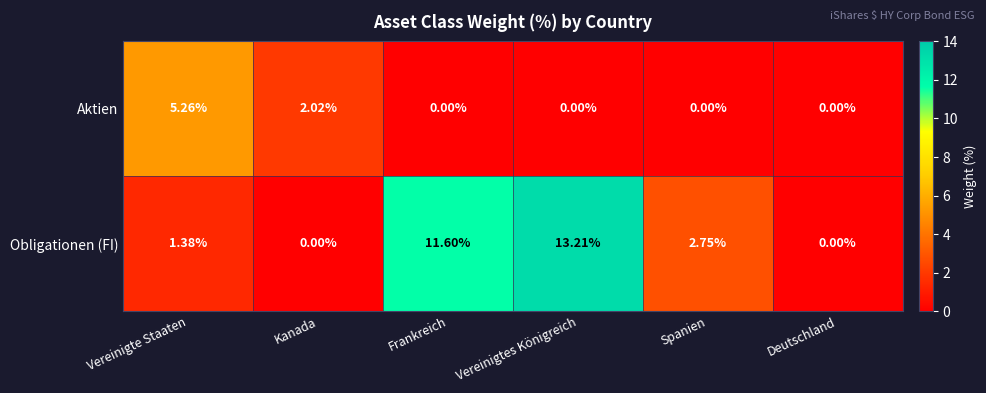

Which category has the highest value across all series?

Vereinigtes Königreich